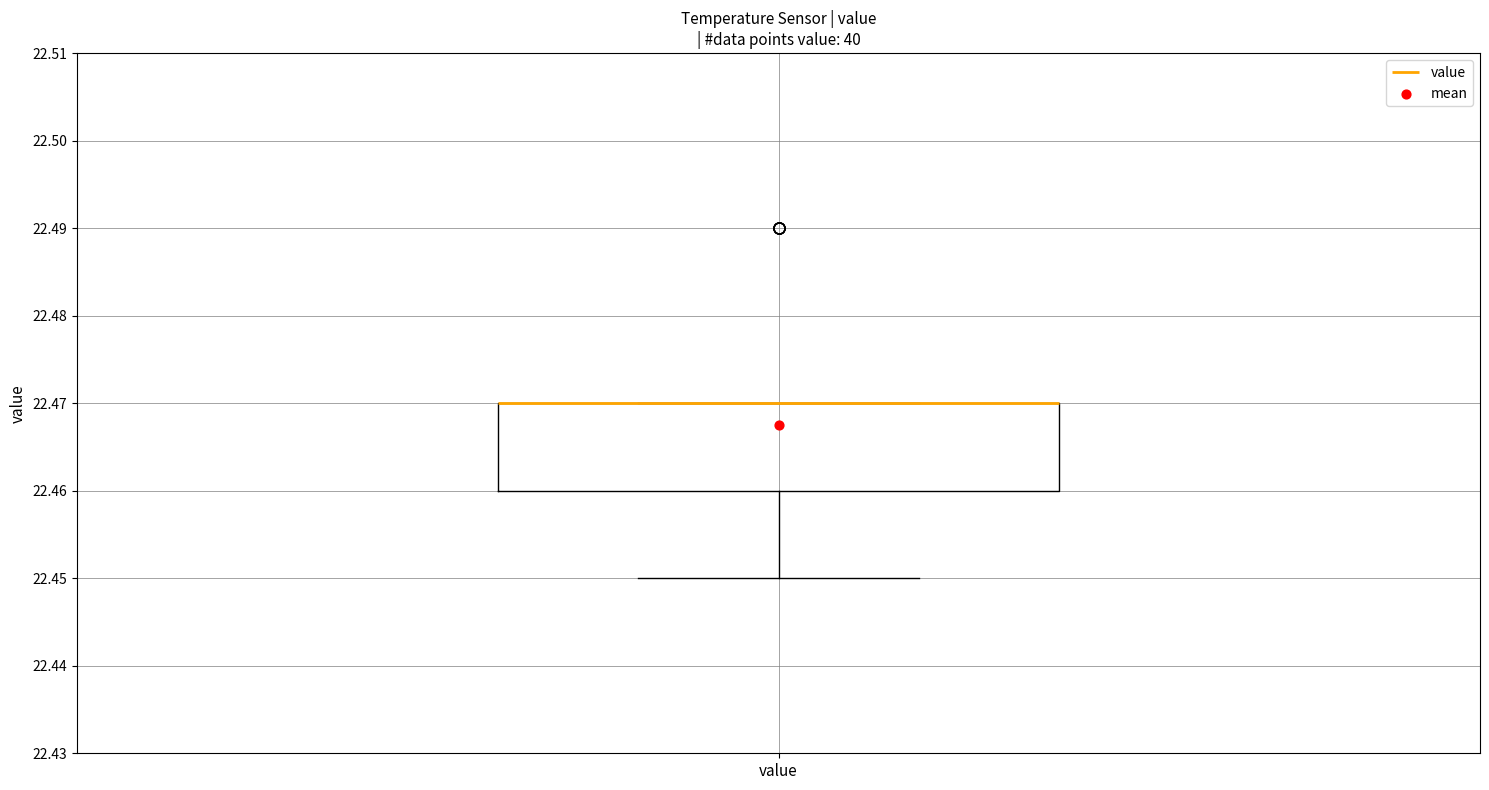

Where is the upper edge of the box for value on the y-axis? The values are not printed on the chart, so give them approximately, as read against the axis.

22.47